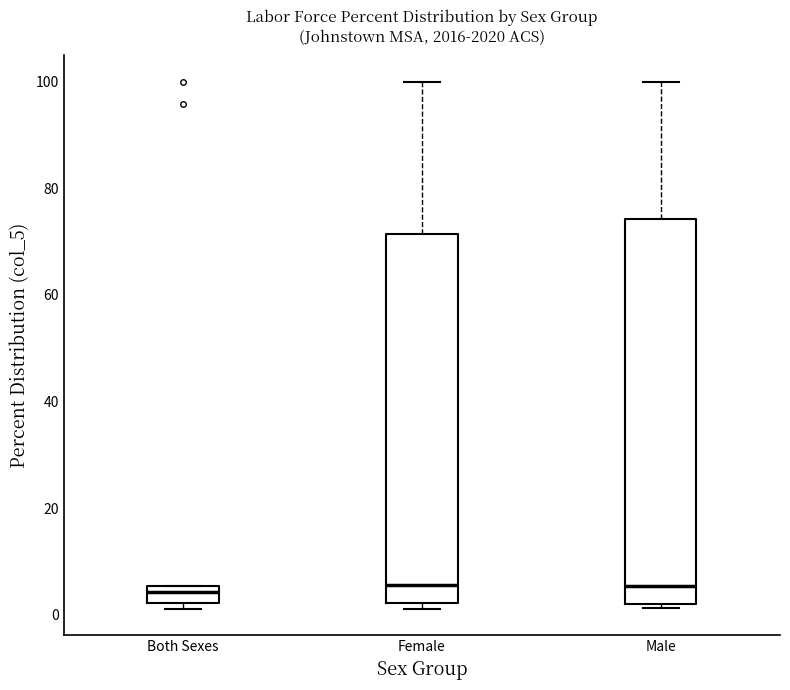

Where does the upper whisker of the box for Female end on the y-axis? The values are not printed on the chart, so give them approximately, as read against the axis.

100